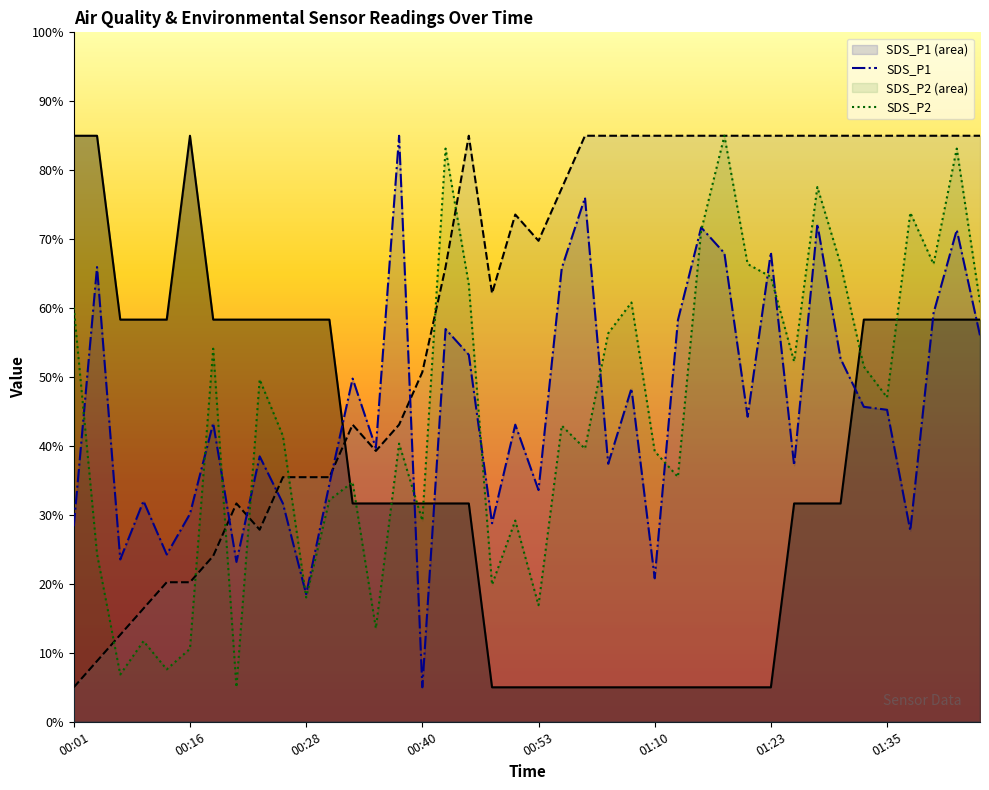

Reading left to right, list all the values displayed in this chart.

Temp: 00:01=85.0	00:03=85.0	00:05=58.3	00:08=58.3	00:13=58.3	00:16=85.0	00:18=58.3	00:20=58.3	00:23=58.3	00:25=58.3	00:28=58.3	00:30=58.3	00:33=31.7	00:35=31.7	00:38=31.7	00:40=31.7	00:43=31.7	00:45=31.7	00:48=5.0	00:50=5.0	00:53=5.0	00:55=5.0	00:58=5.0	01:00=5.0	01:03=5.0	01:10=5.0	01:13=5.0	01:15=5.0	01:18=5.0	01:20=5.0	01:23=5.0	01:25=31.7	01:28=31.7	01:30=31.7	01:33=58.3	01:35=58.3	01:37=58.3	01:40=58.3	01:42=58.3	01:45=58.3
Humidity: 00:01=5.0	00:03=8.8	00:05=12.6	00:08=16.4	00:13=20.2	00:16=20.2	00:18=24.0	00:20=31.7	00:23=27.9	00:25=35.5	00:28=35.5	00:30=35.5	00:33=43.1	00:35=39.3	00:38=43.1	00:40=50.7	00:43=66.0	00:45=85.0	00:48=62.1	00:50=73.6	00:53=69.8	00:55=77.4	00:58=85.0	01:00=85.0	01:03=85.0	01:10=85.0	01:13=85.0	01:15=85.0	01:18=85.0	01:20=85.0	01:23=85.0	01:25=85.0	01:28=85.0	01:30=85.0	01:33=85.0	01:35=85.0	01:37=85.0	01:40=85.0	01:42=85.0	01:45=85.0
SDS_P1: 00:01=28.4	00:03=66.0	00:05=23.5	00:08=32.0	00:13=24.3	00:16=30.2	00:18=43.3	00:20=23.2	00:23=38.5	00:25=31.7	00:28=18.5	00:30=34.5	00:33=49.8	00:35=39.7	00:38=85.0	00:40=5.0	00:43=57.0	00:45=53.2	00:48=28.8	00:50=43.1	00:53=33.6	00:55=65.8	00:58=76.0	01:00=37.4	01:03=48.3	01:10=20.8	01:13=58.3	01:15=71.7	01:18=68.0	01:20=44.2	01:23=68.1	01:25=37.2	01:28=72.2	01:30=52.7	01:33=45.7	01:35=45.3	01:37=27.7	01:40=59.3	01:42=71.3	01:45=56.0
SDS_P2: 00:01=60.1	00:03=24.3	00:05=6.9	00:08=11.7	00:13=7.6	00:16=10.6	00:18=54.1	00:20=5.0	00:23=49.7	00:25=41.5	00:28=18.0	00:30=32.2	00:33=34.8	00:35=13.6	00:38=40.3	00:40=29.2	00:43=83.1	00:45=63.4	00:48=19.9	00:50=29.2	00:53=16.9	00:55=43.0	00:58=39.6	01:00=56.3	01:03=60.8	01:10=39.2	01:13=35.5	01:15=71.2	01:18=85.0	01:20=66.4	01:23=64.5	01:25=52.3	01:28=77.6	01:30=66.4	01:33=51.5	01:35=47.0	01:37=73.8	01:40=66.4	01:42=83.1	01:45=60.8